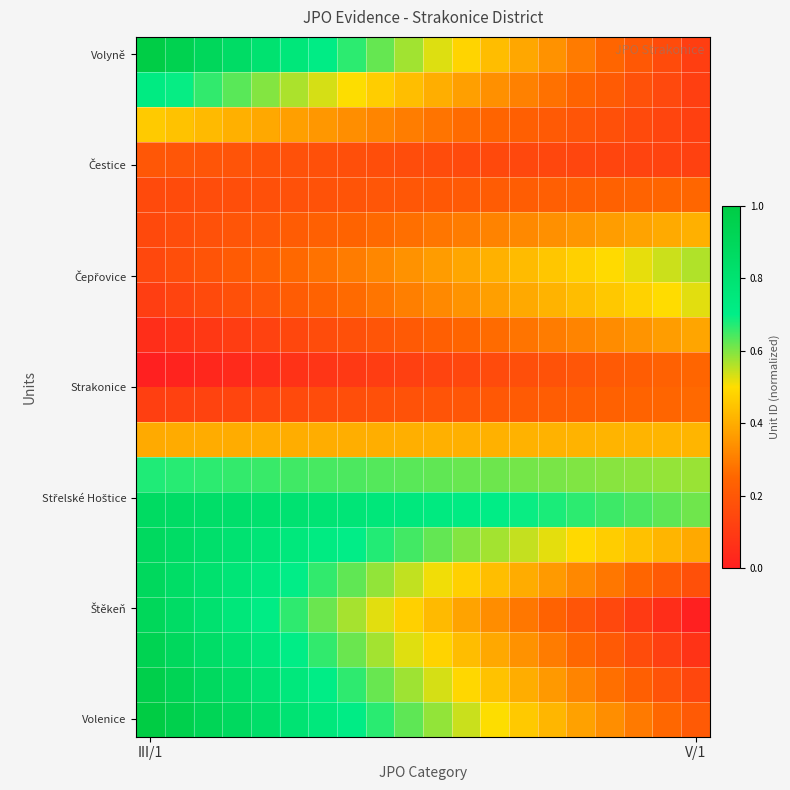

At which category is the sum across all series the highest?

III/1